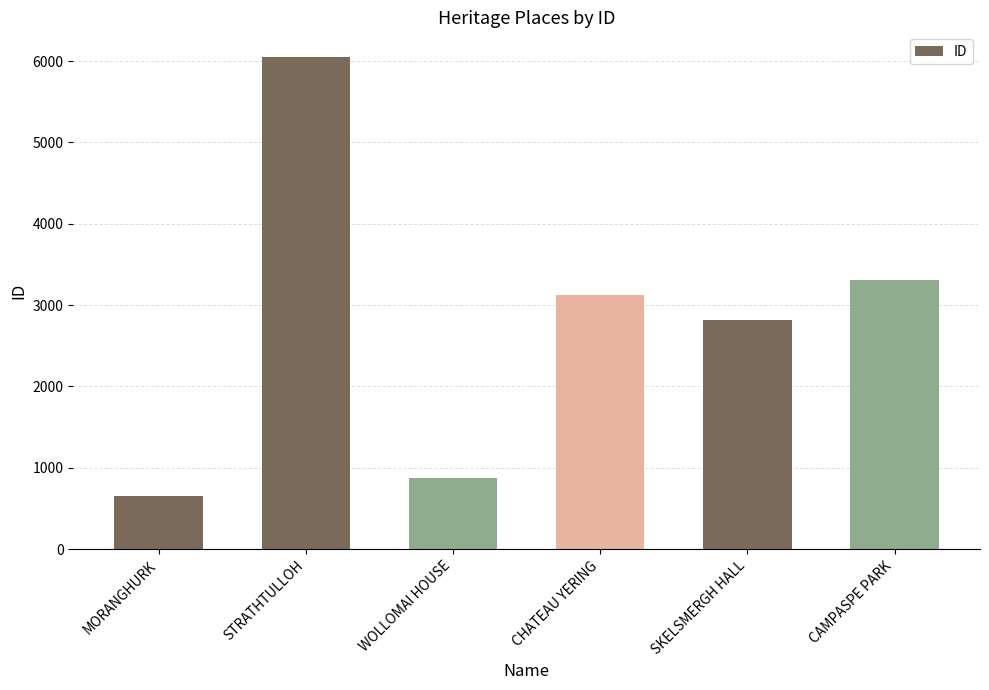

What is the label of the 2nd bar from the left?

STRATHTULLOH